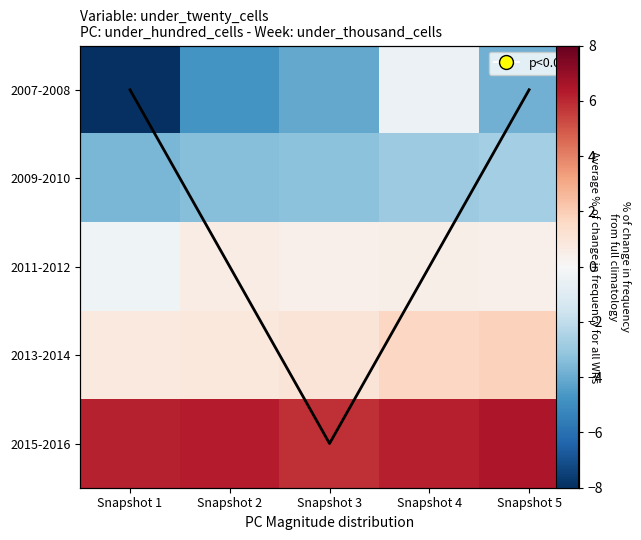

What is the minimum value for 2013-2014?

0.8